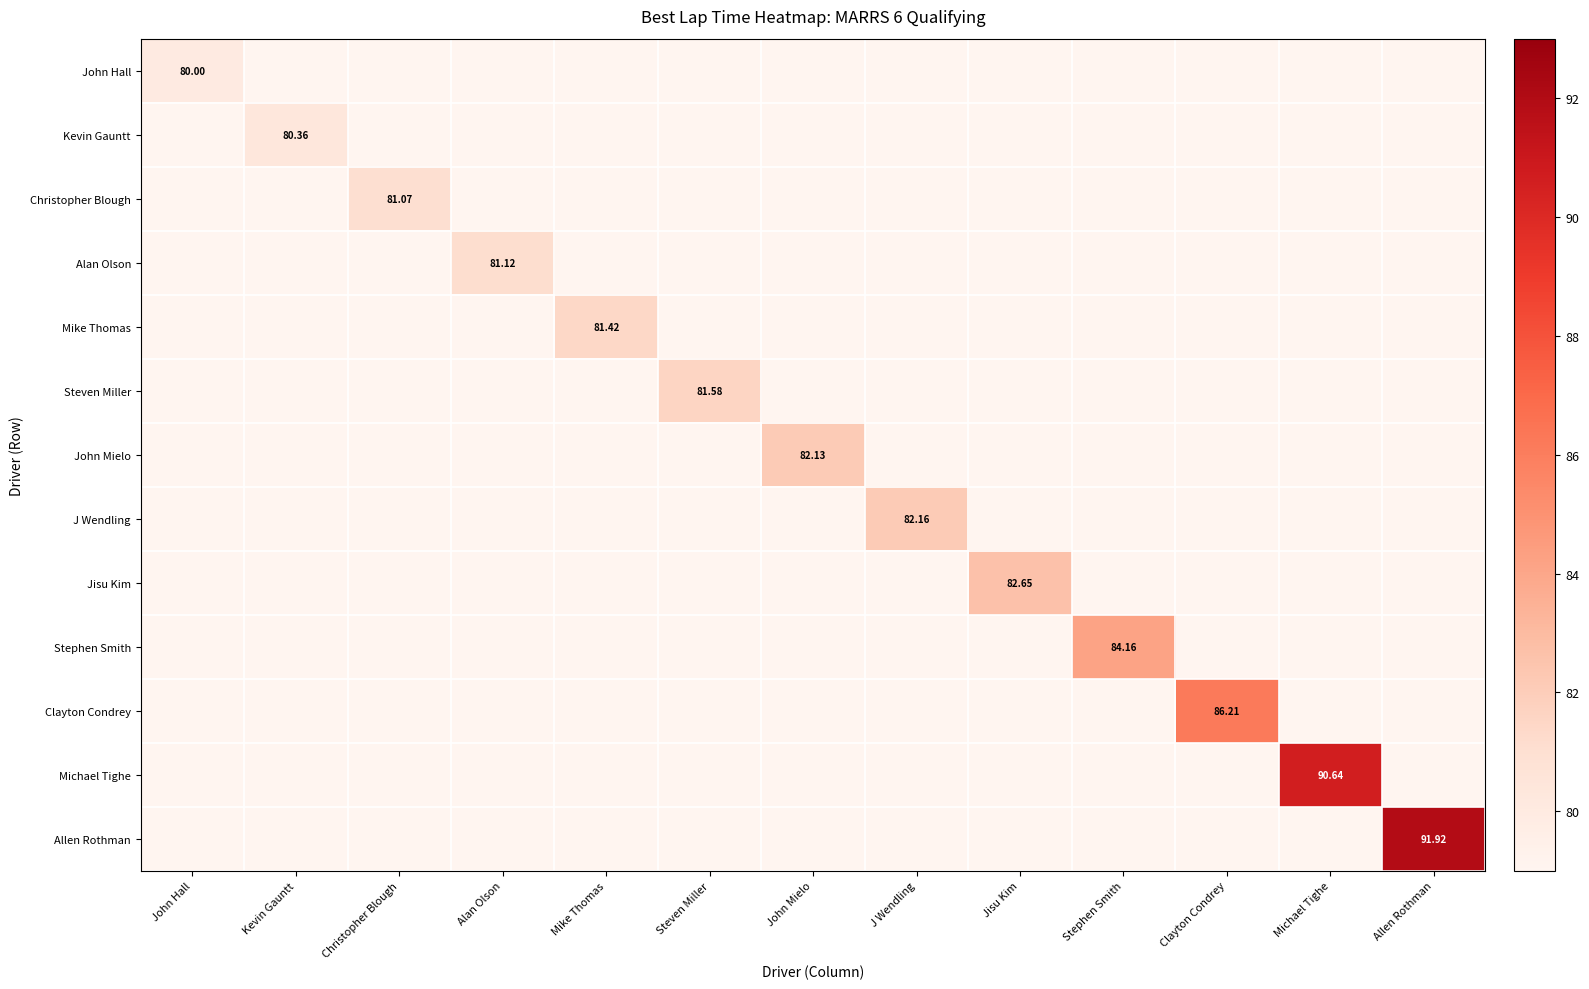

Between Kevin Gauntt and Clayton Condrey, which series saw the biggest shift?

Clayton Condrey